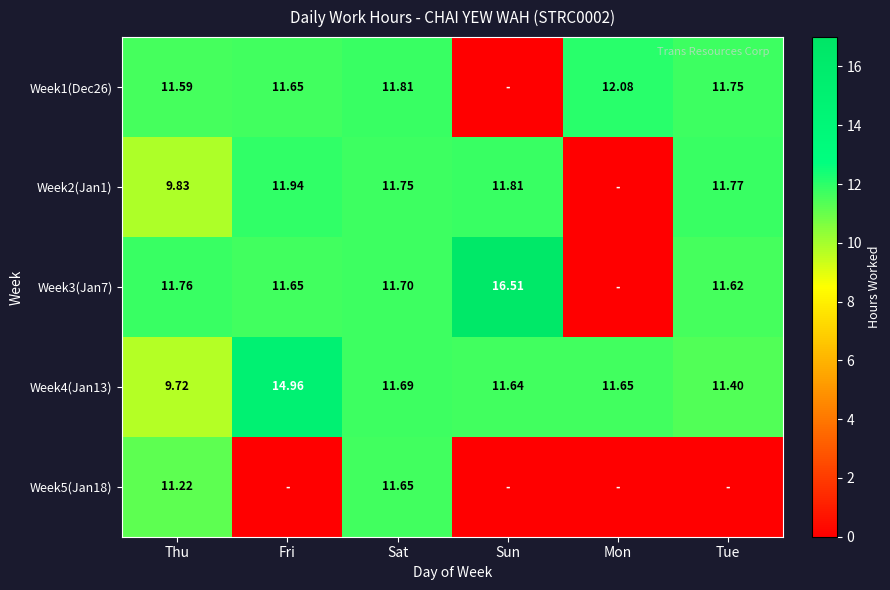

At which label does Week4(Jan13) first exceed 11?

Fri